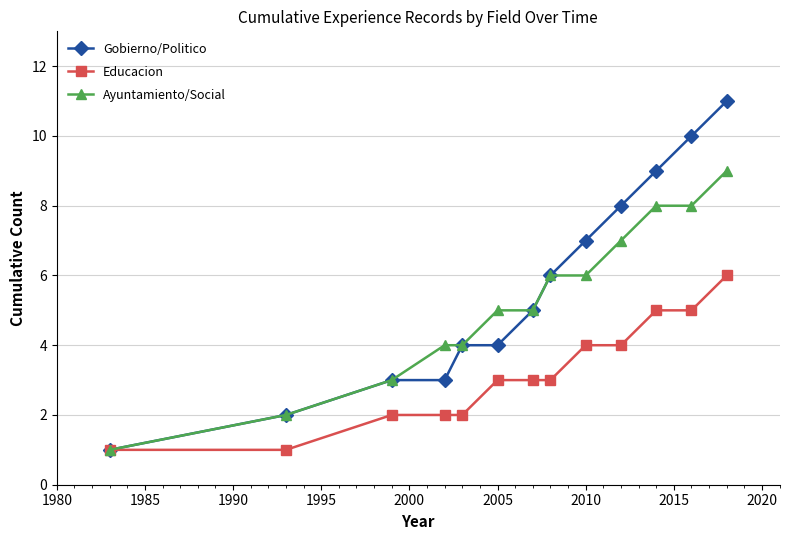

What is the maximum value for Gobierno/Politico?

11